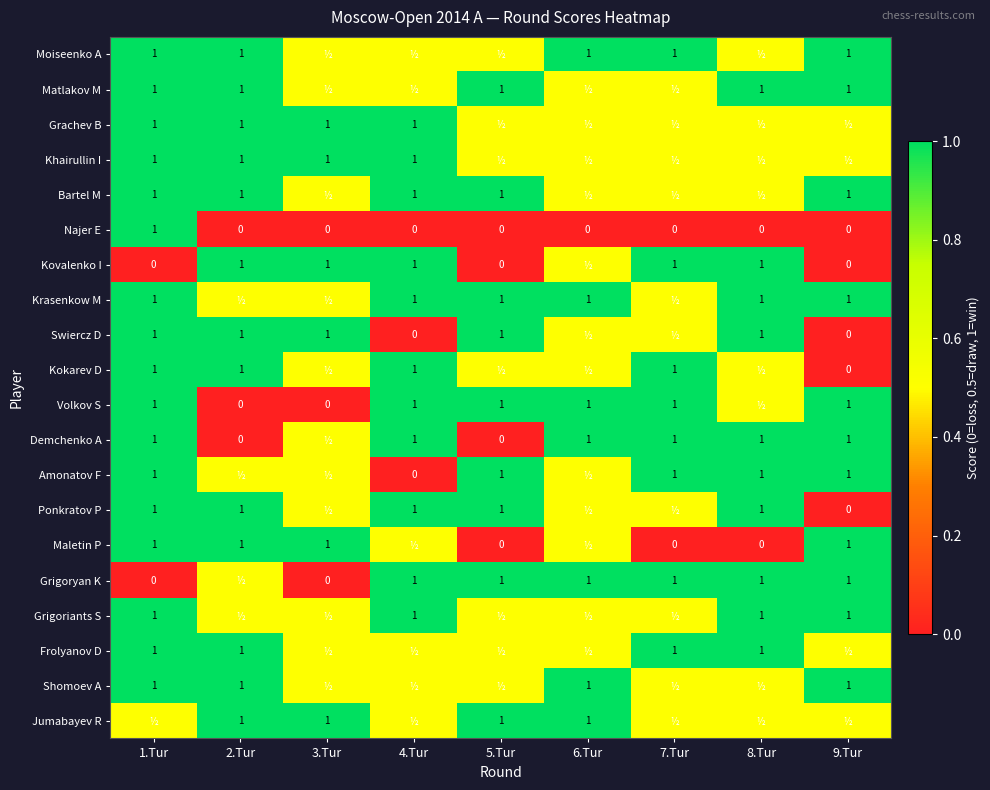

What is the difference between the Kokarev D values at 9.Tur and 4.Tur?

1.0